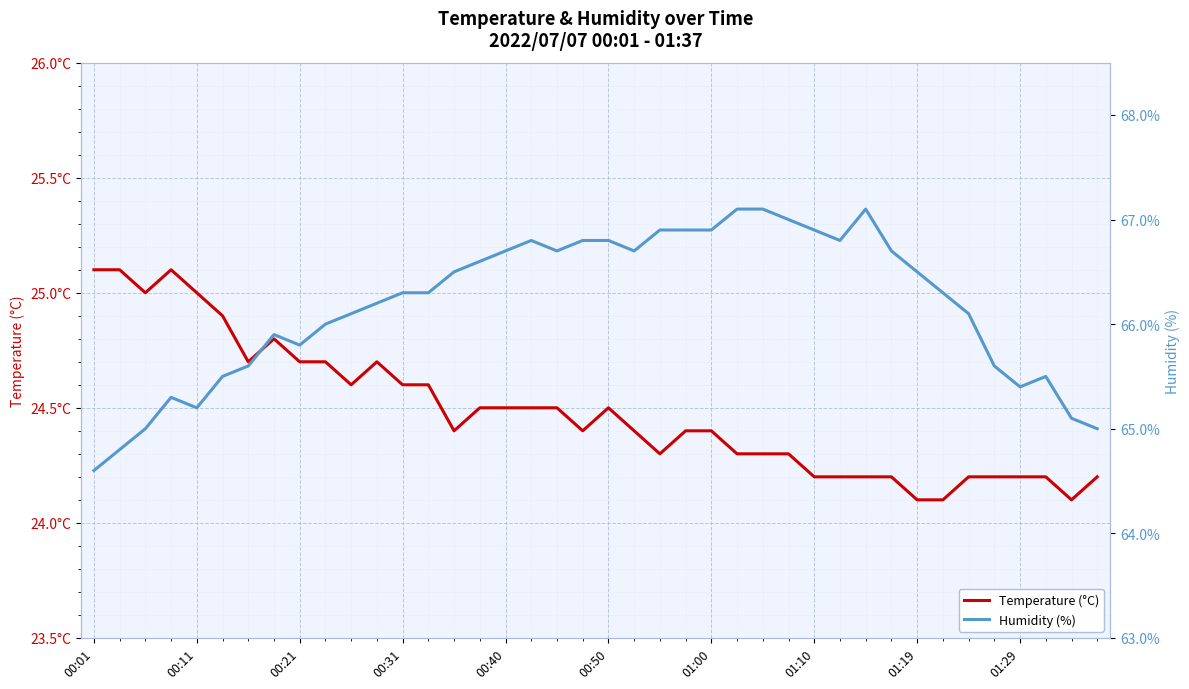

At 01:00, list the series in order from smallest to largest.

Temperature (°C), Humidity (%)